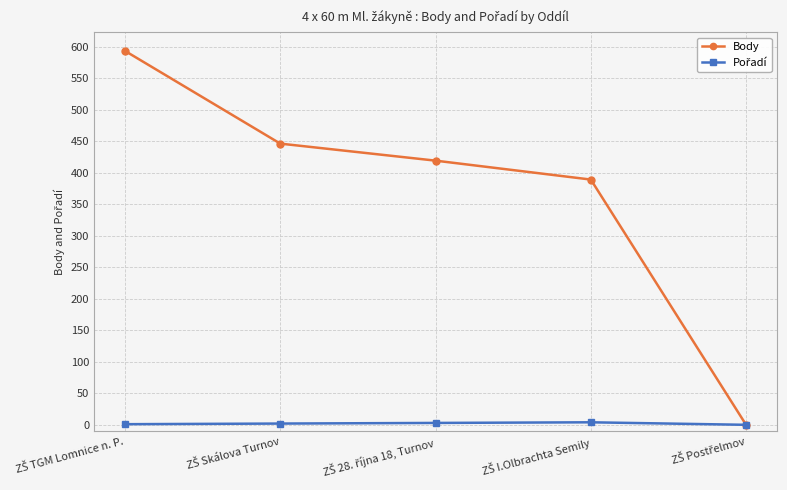

Which series has the largest range (max minus min)?

Body